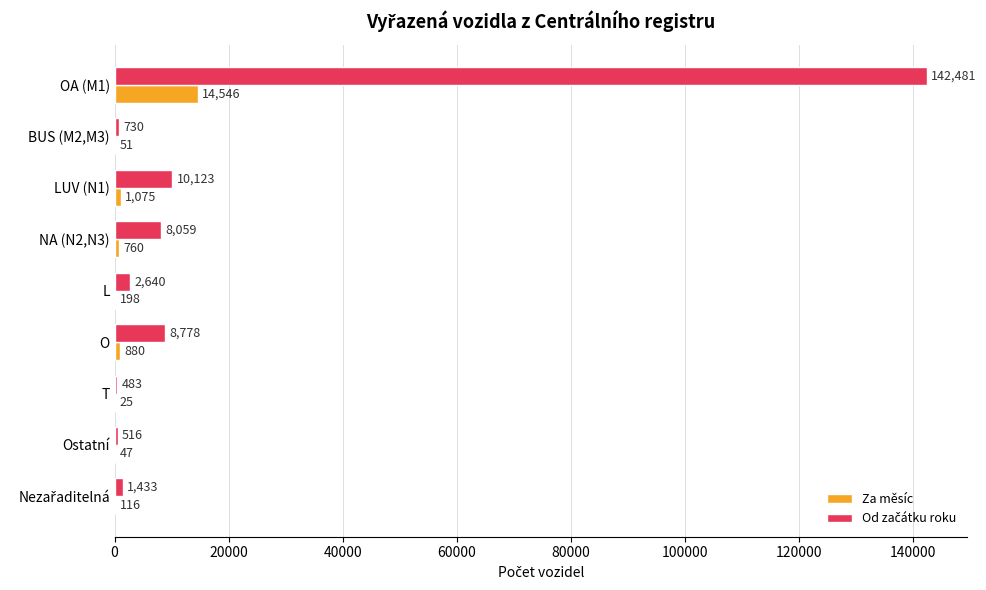

True or false: Za měsíc has a value of 19096 at OA (M1).

False